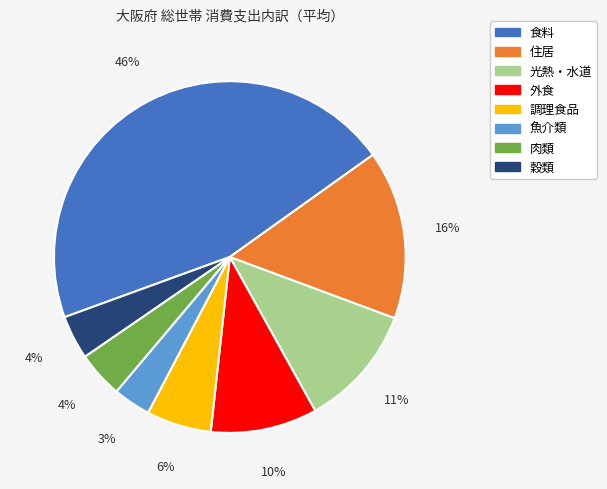

Approximately how many times larger is the value at 肉類 compared to 光熱・水道?

0.4